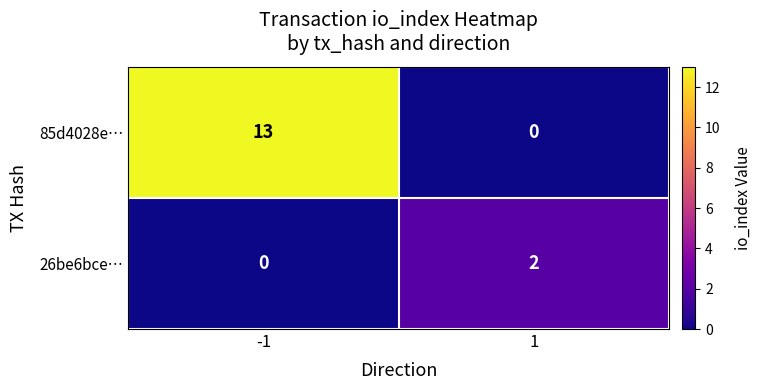

What is the difference between the maximum and minimum values in the 26be6bce… series?

2